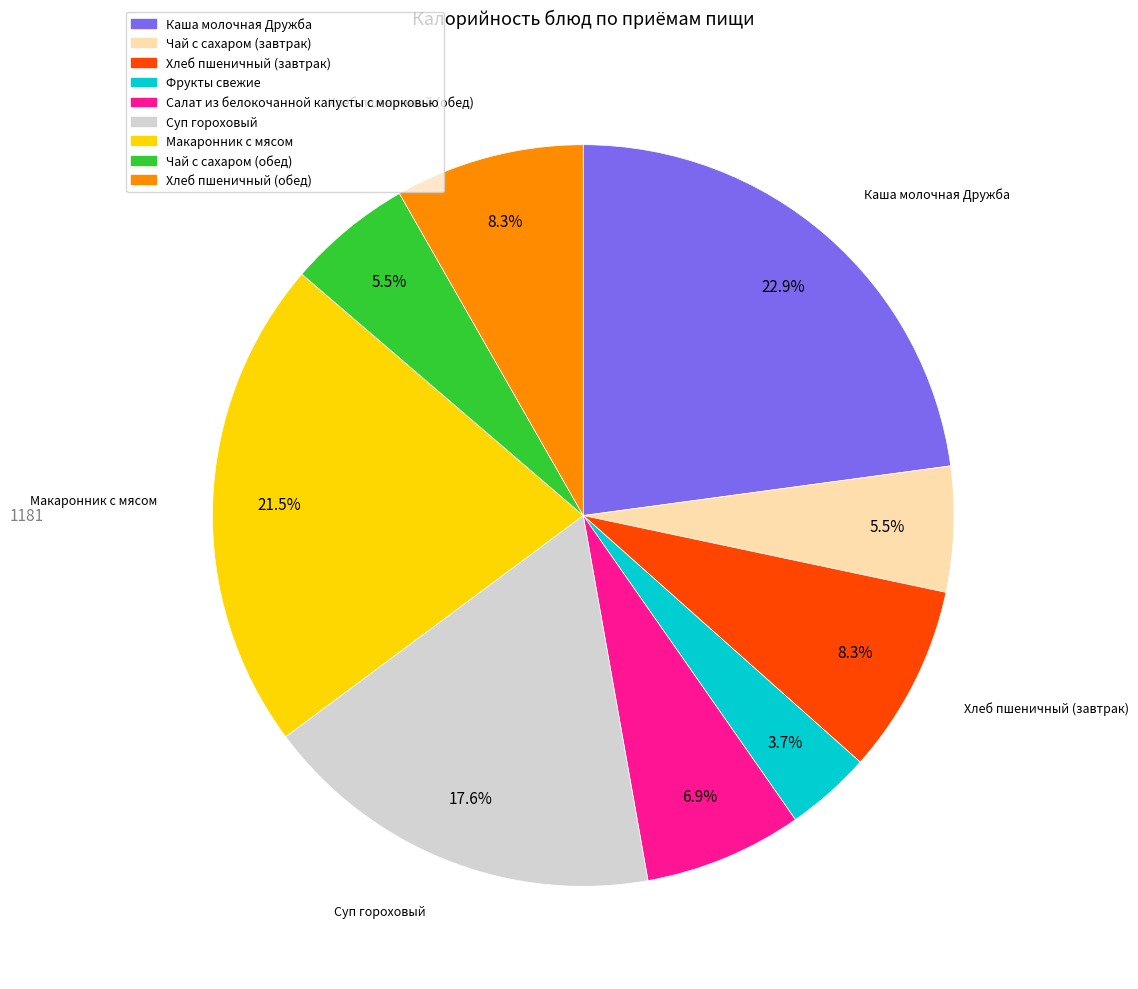

What percentage is NOT represented by Макаронник с мясом?

78.5%